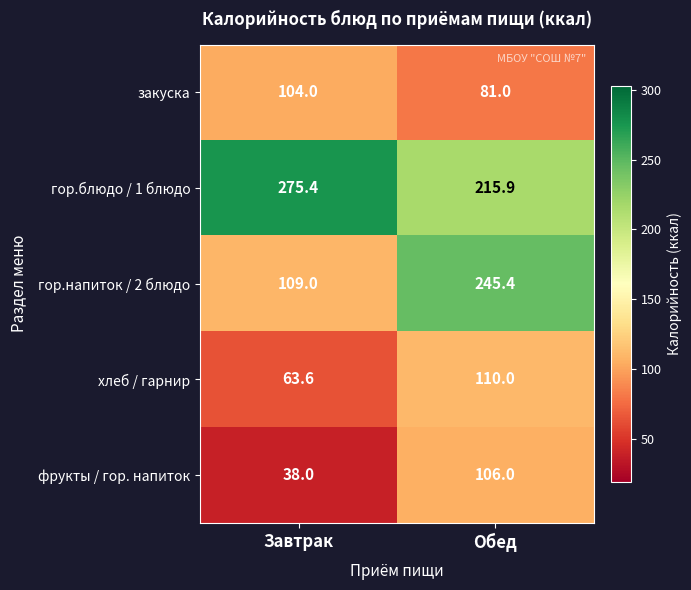

At which category is the sum across all series the highest?

Обед